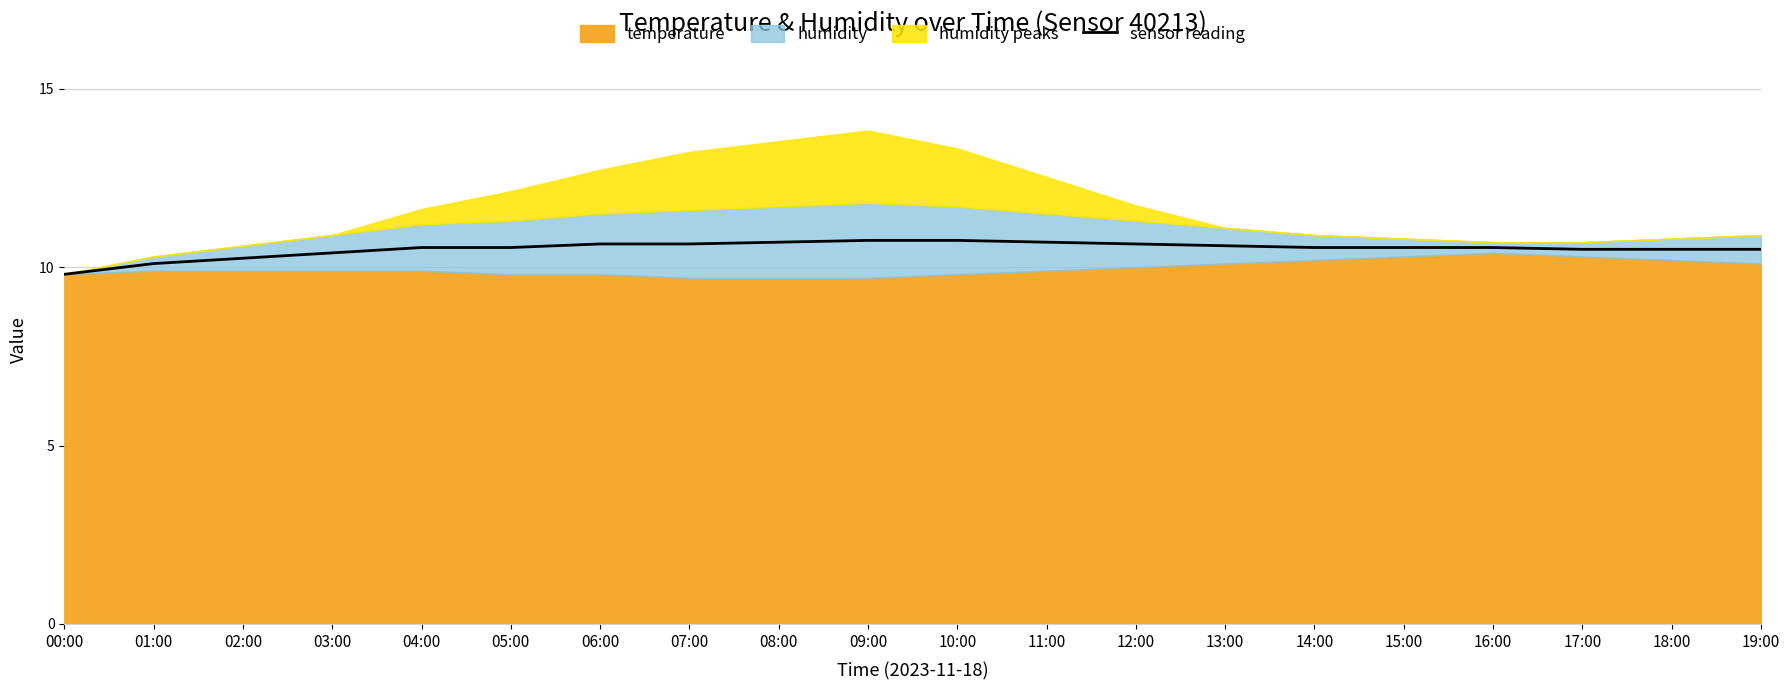

Count the values in the range 10 to 11.

19